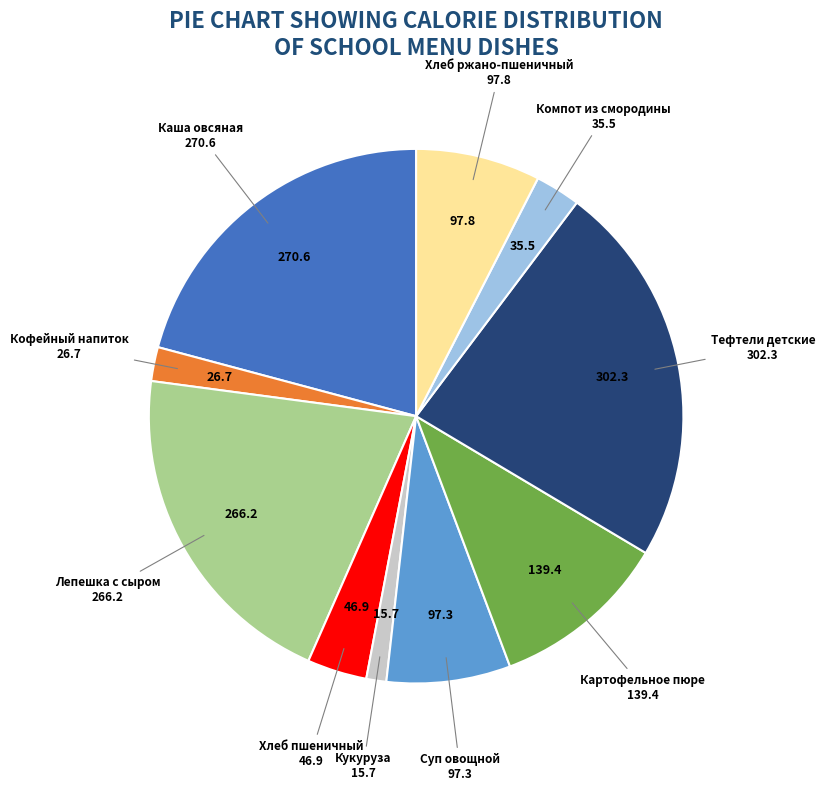

Between Кукуруза and Хлеб ржано-пшеничный, which is larger?

Хлеб ржано-пшеничный